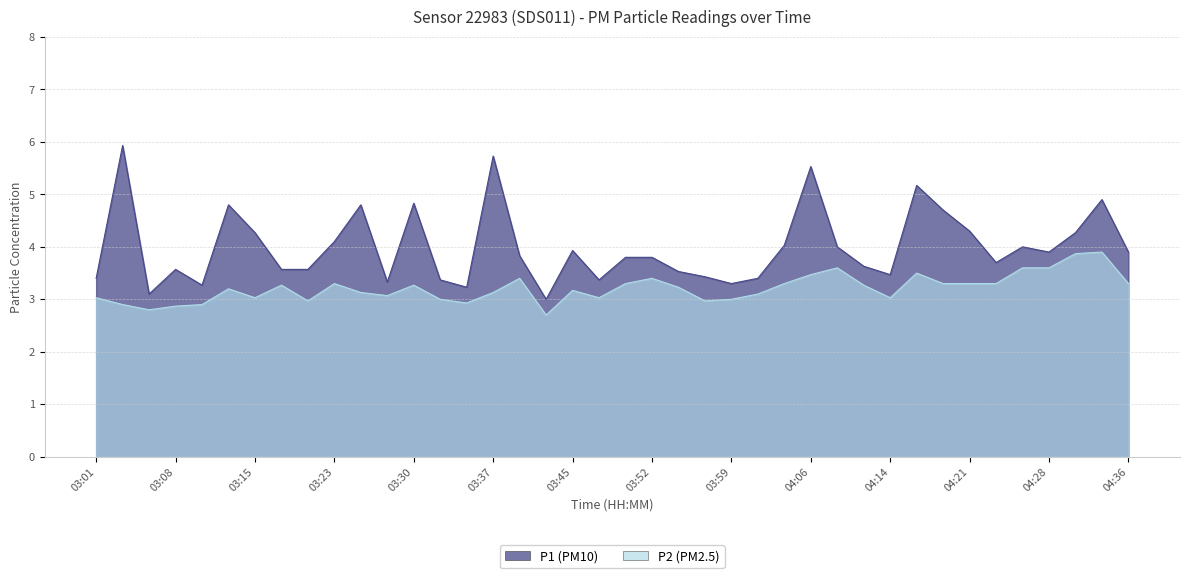

At which category is the sum across all series the highest?

04:06